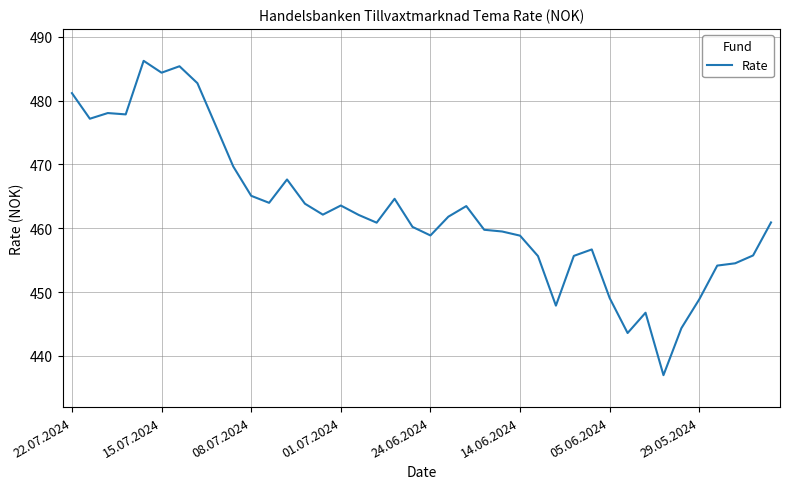

What is the smallest value displayed?

437.0